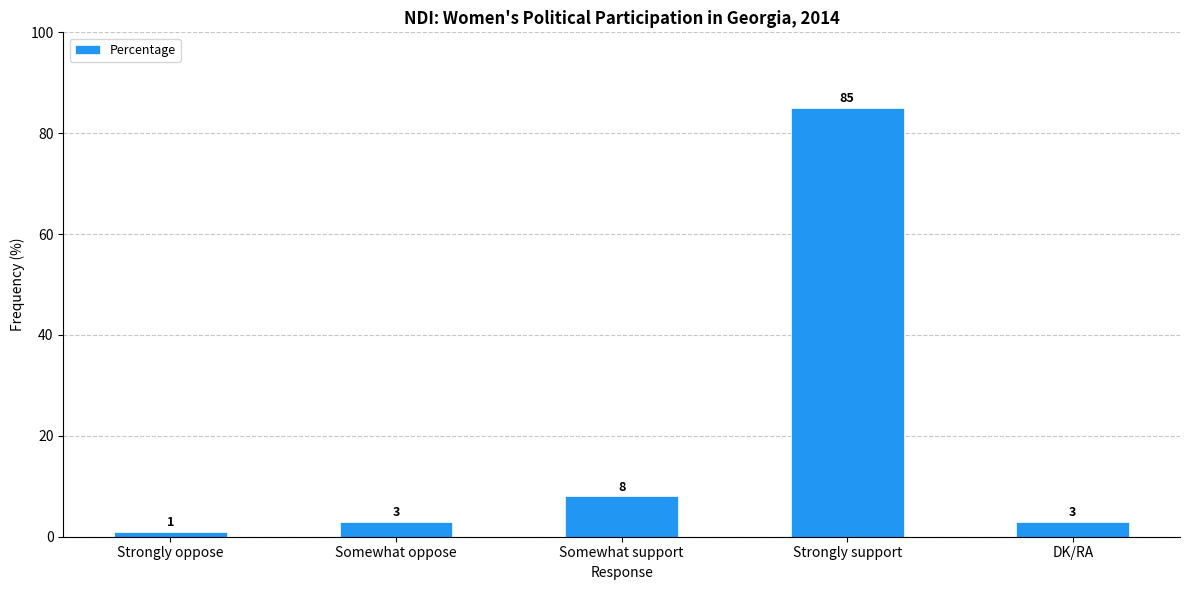

Reading left to right, list all the values displayed in this chart.

Strongly oppose=1	Somewhat oppose=3	Somewhat support=8	Strongly support=85	DK/RA=3